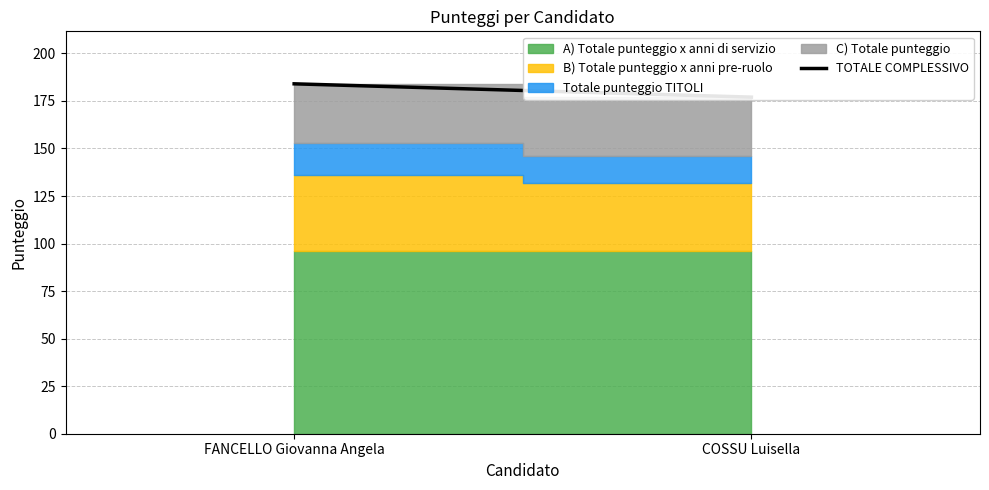

List the labels in order of value, smallest first.

COSSU Luisella, FANCELLO Giovanna Angela